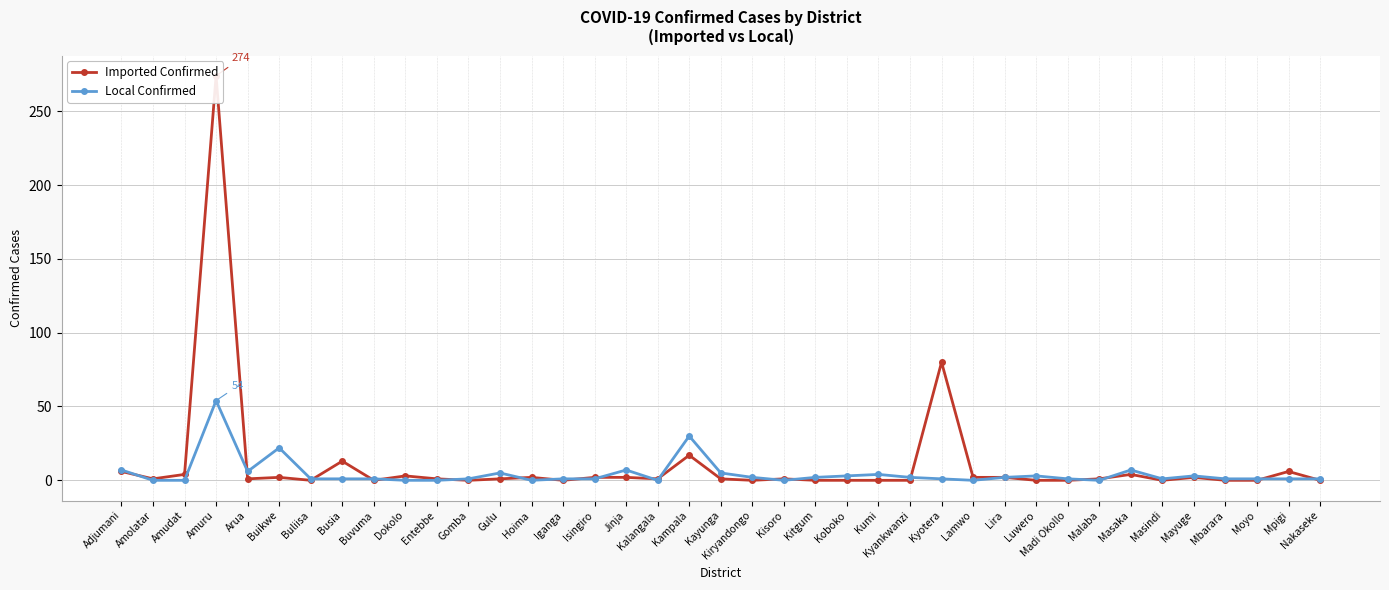

Which series changed the most between Lira and Mbarara?

Imported Confirmed